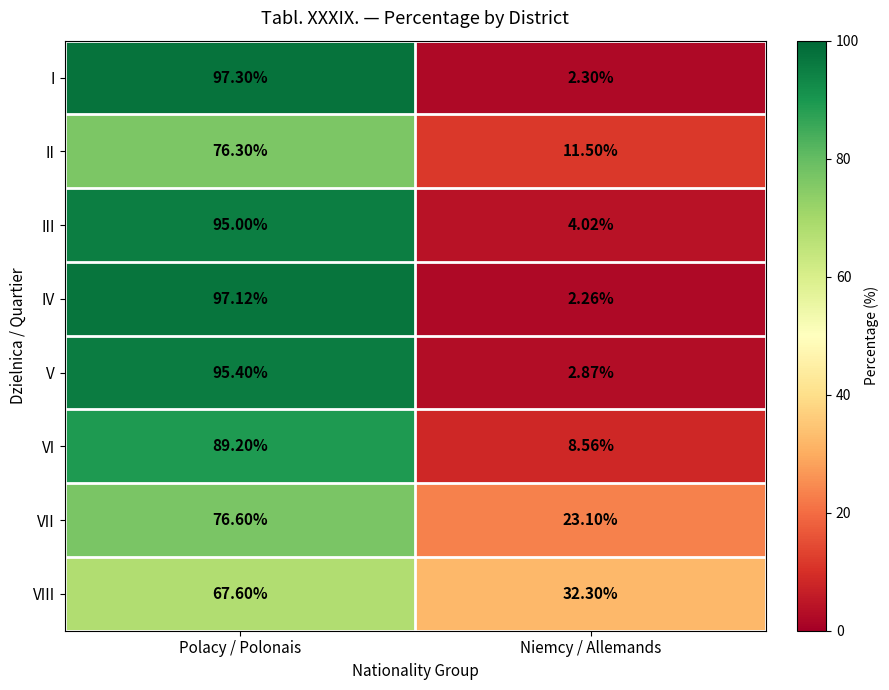

Where is III nearest to the value 49?

Niemcy / Allemands